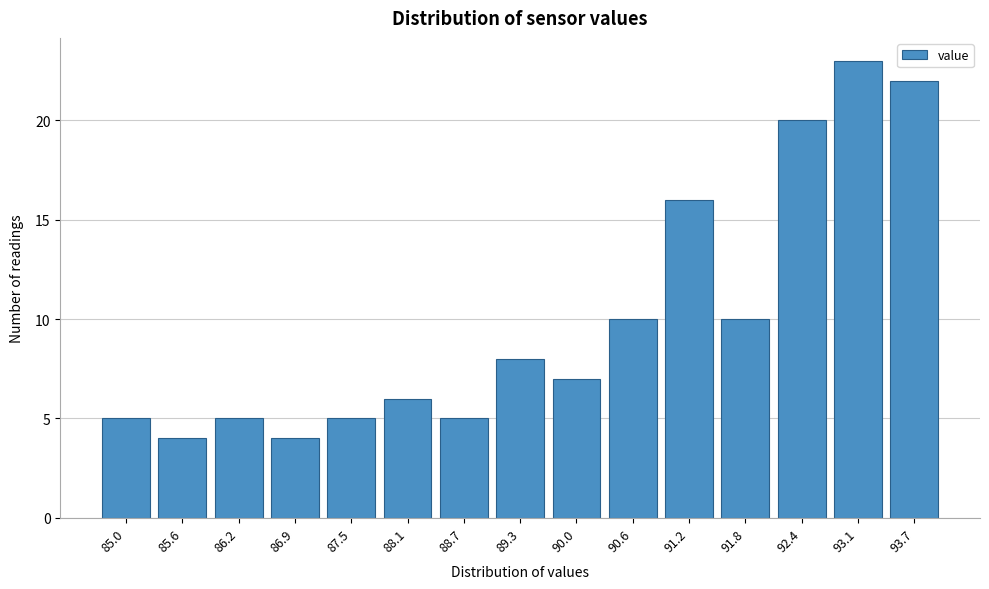

Reading left to right, transcribe all the data shown in this chart.

5	4	5	4	5	6	5	8	7	10	16	10	20	23	22